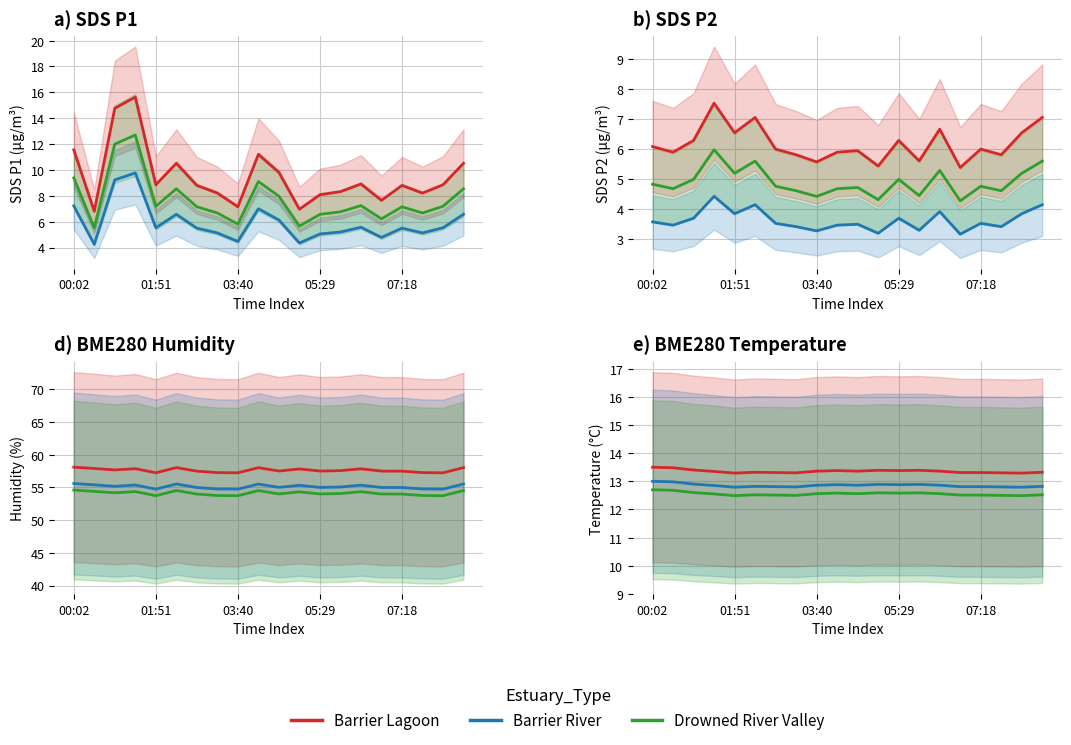

What are all the series names shown in the legend?

Barrier Lagoon, Barrier River, Drowned River Valley